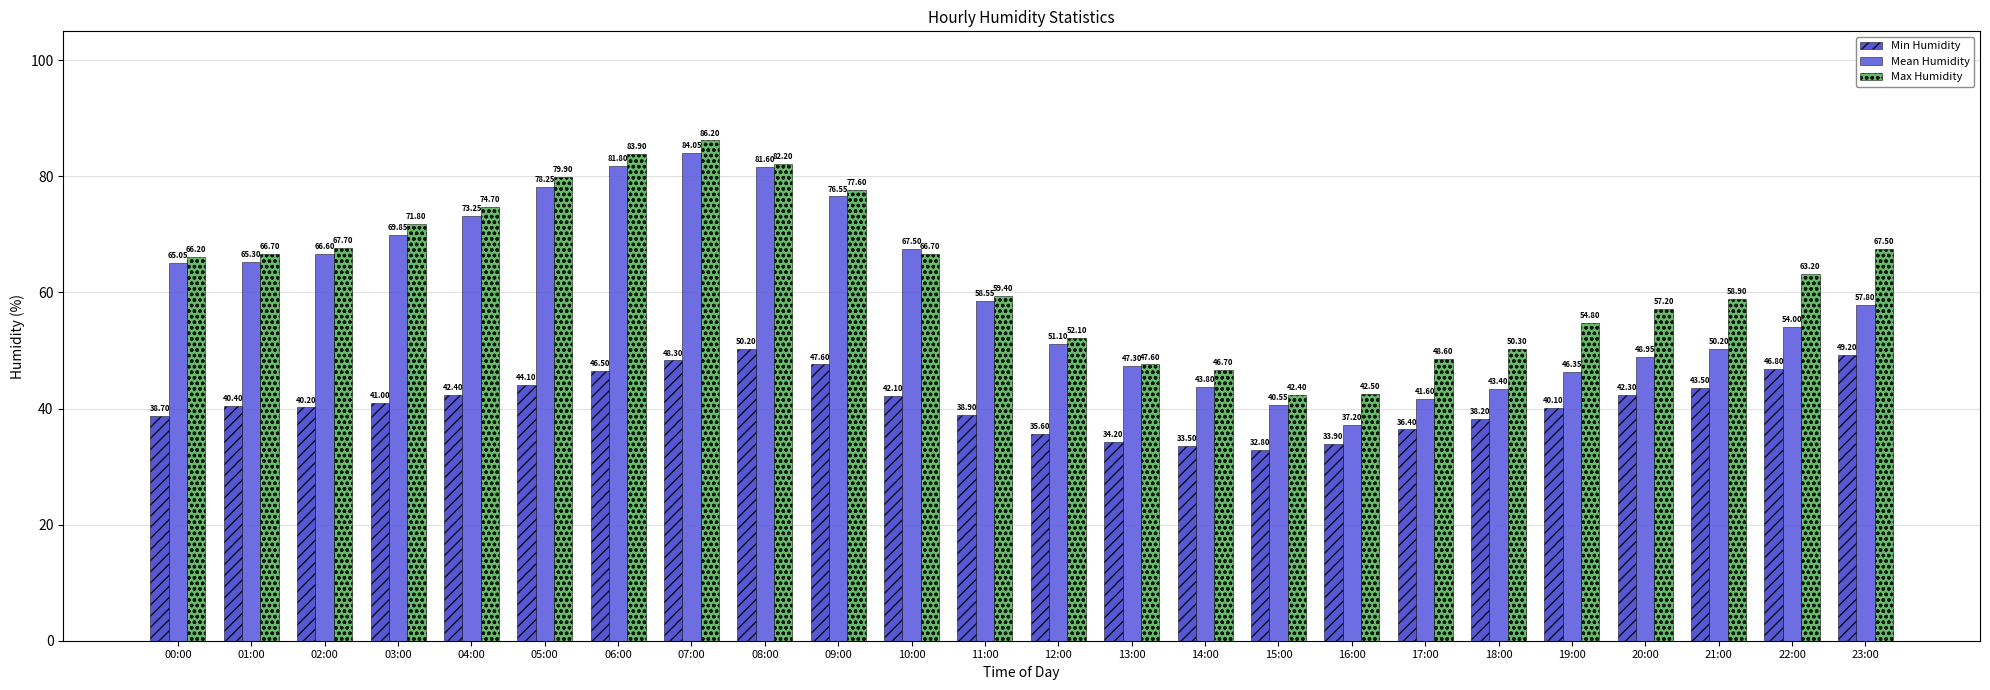

What position from the right is 19:00?

5